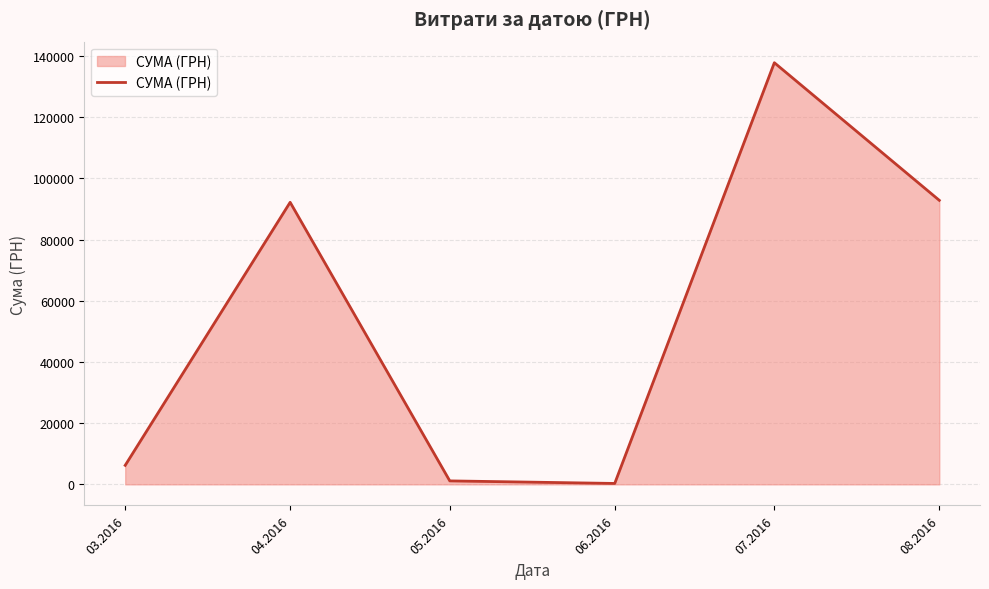

At which label does the data first exceed 92212?

04.2016